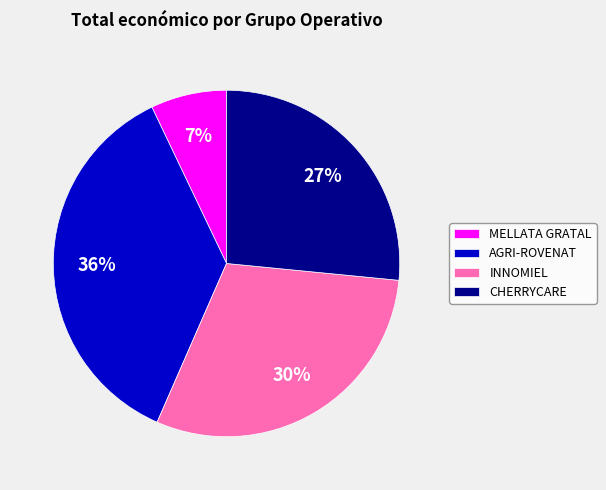

Is the sum of MELLATA GRATAL and INNOMIEL greater than half?

No